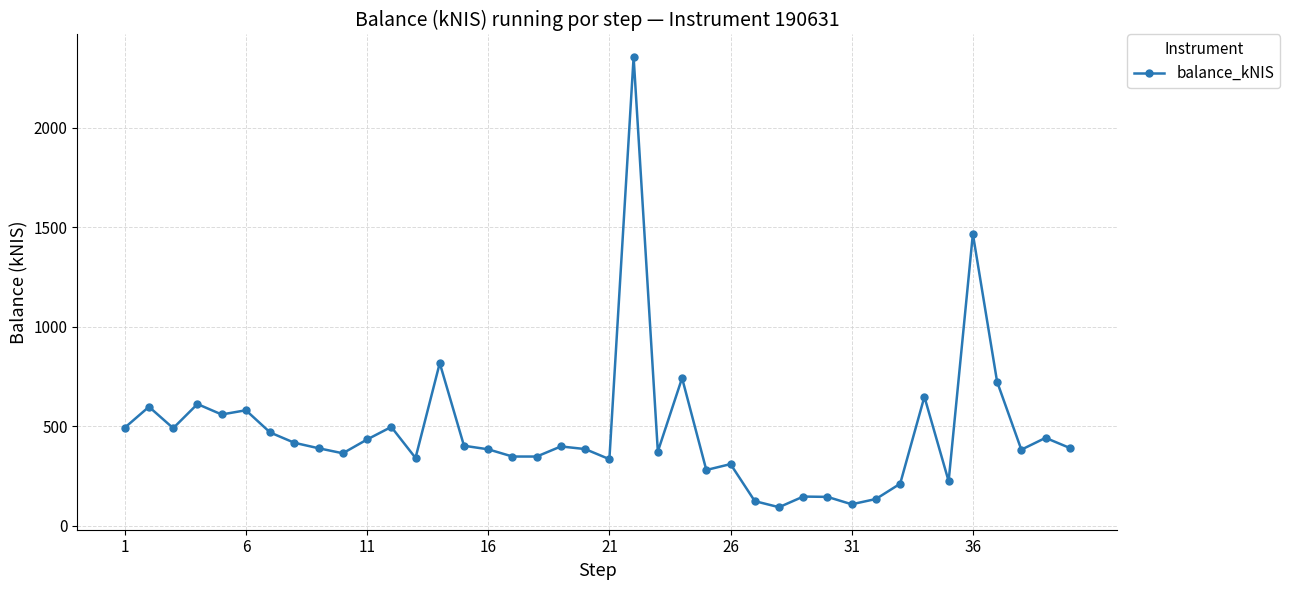

What is the smallest value displayed?

93.9